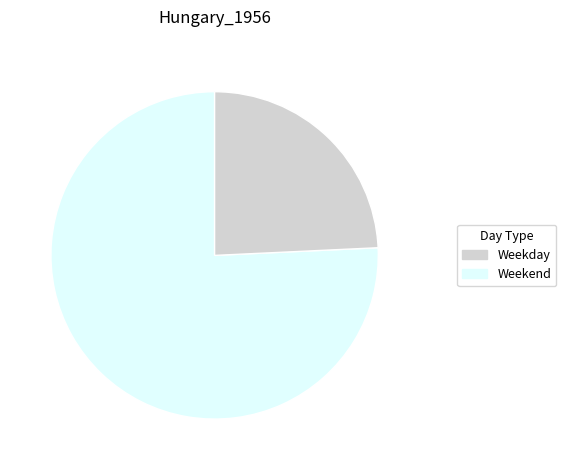

Is it true that Weekday is 81% of the pie?

False